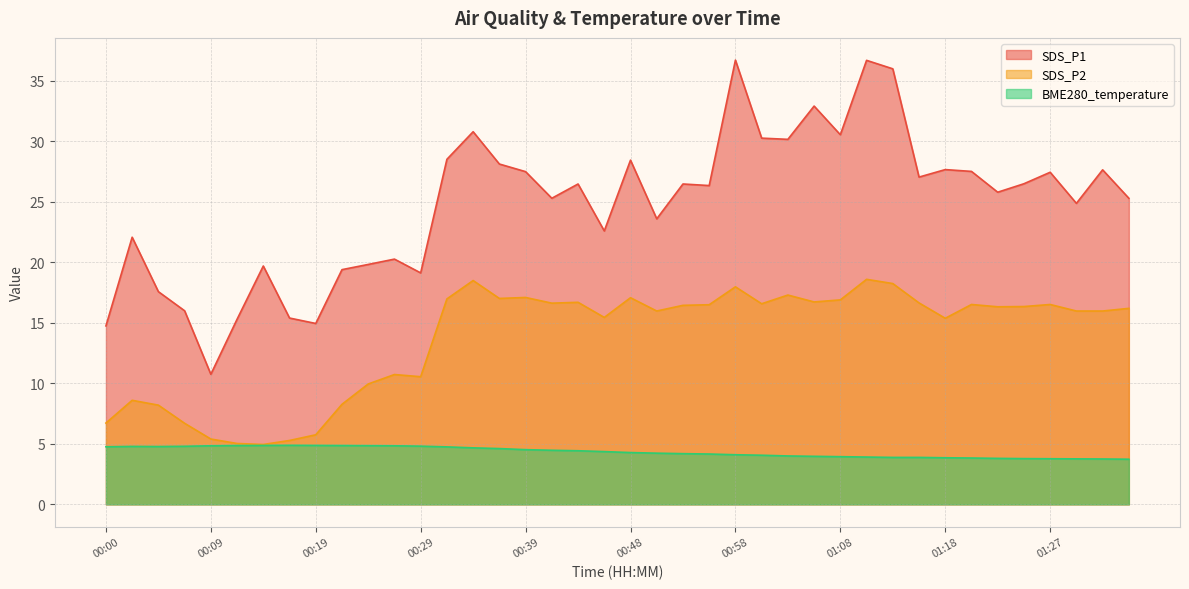

True or false: BME280_temperature has a value of 7.2 at 00:46.

False